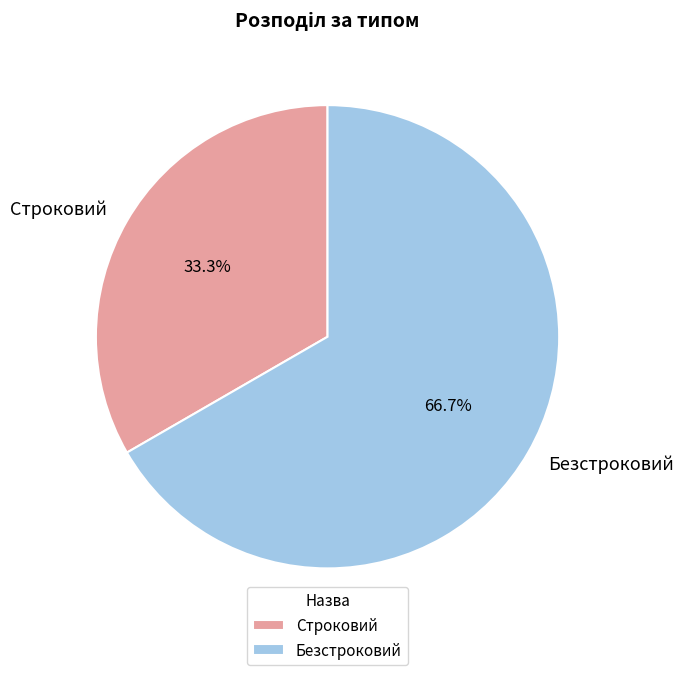

What is the ratio of the value at Строковий to the value at Безстроковий?

0.5